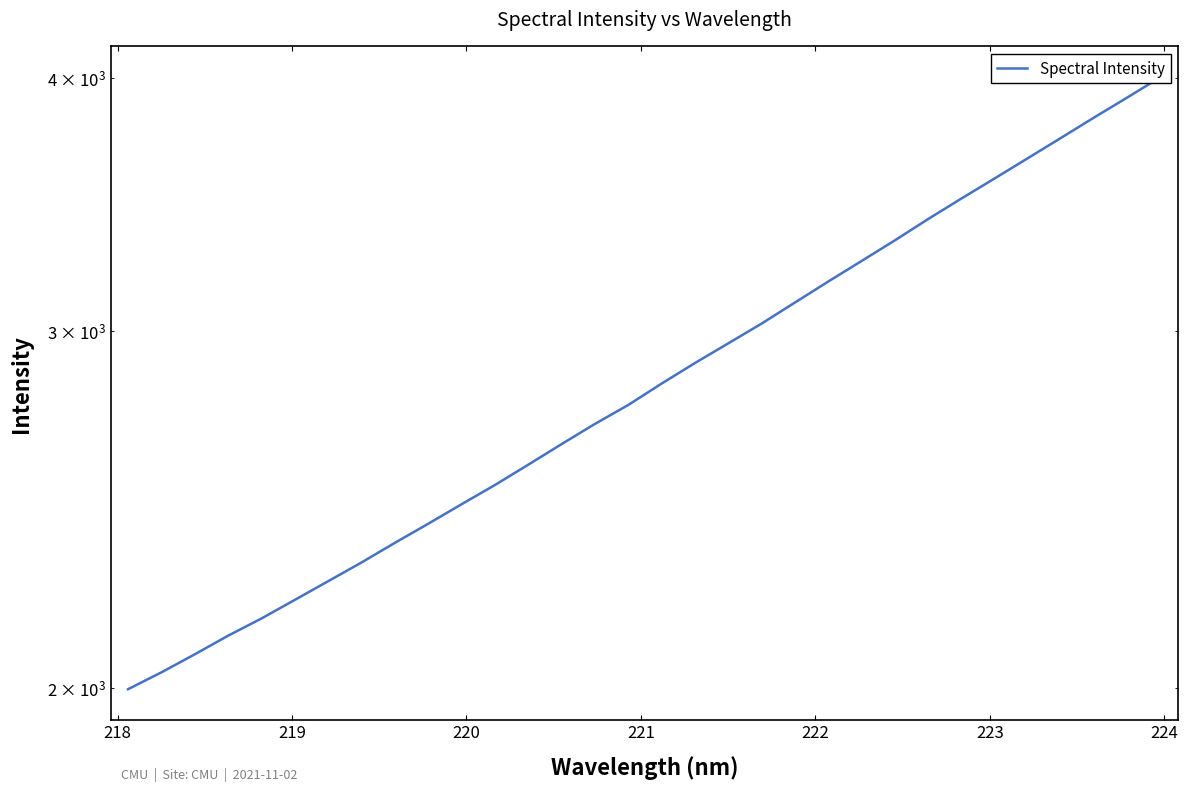

The value at 19 is 1840.0. True or false?

False